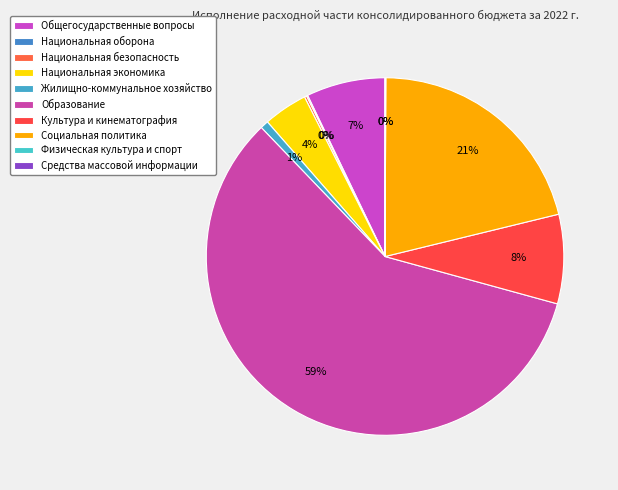

What is the majority slice?

Образование